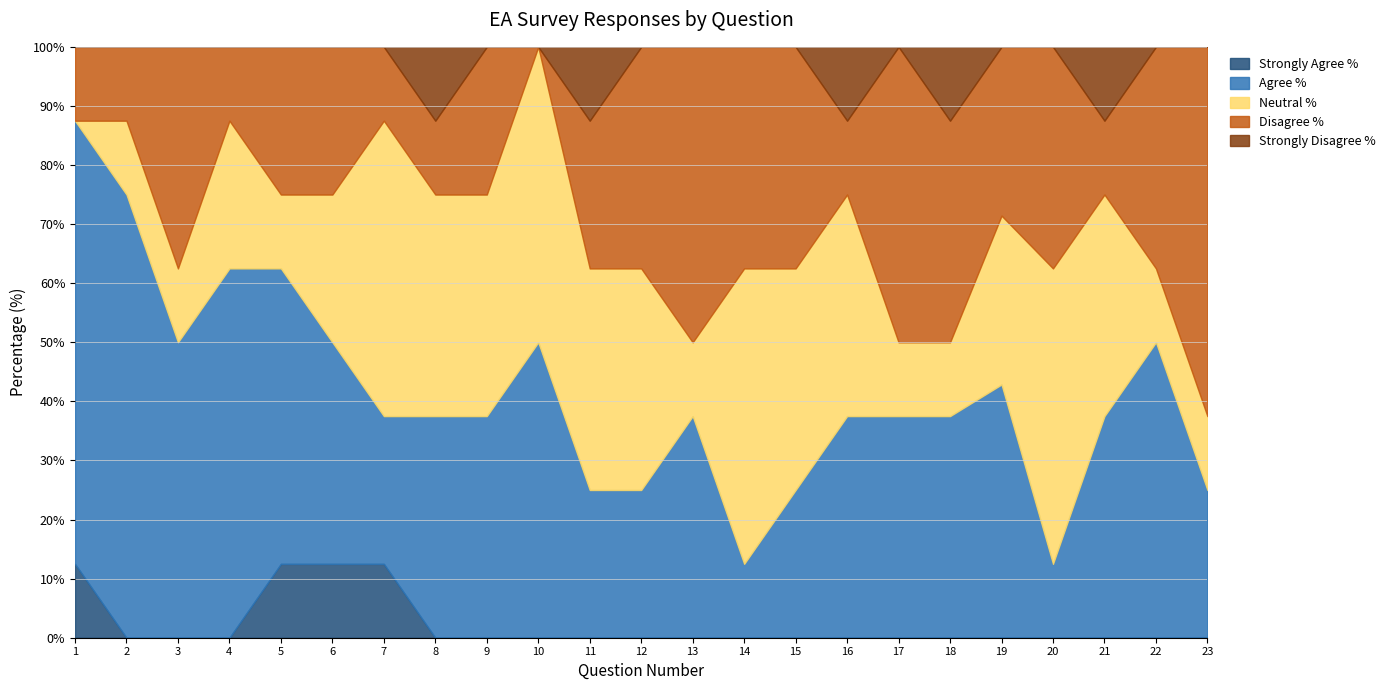

Reading left to right, extract all data points from this chart.

Strongly Agree %: 1=12.5	2=0.0	3=0.0	4=0.0	5=12.5	6=12.5	7=12.5	8=0.0	9=0.0	10=0.0	11=0.0	12=0.0	13=0.0	14=0.0	15=0.0	16=0.0	17=0.0	18=0.0	19=0.0	20=0.0	21=0.0	22=0.0	23=0.0
Agree %: 1=75.0	2=75.0	3=50.0	4=62.5	5=50.0	6=37.5	7=25.0	8=37.5	9=37.5	10=50.0	11=25.0	12=25.0	13=37.5	14=12.5	15=25.0	16=37.5	17=37.5	18=37.5	19=42.9	20=12.5	21=37.5	22=50.0	23=25.0
Neutral %: 1=0.0	2=12.5	3=12.5	4=25.0	5=12.5	6=25.0	7=50.0	8=37.5	9=37.5	10=50.0	11=37.5	12=37.5	13=12.5	14=50.0	15=37.5	16=37.5	17=12.5	18=12.5	19=28.6	20=50.0	21=37.5	22=12.5	23=12.5
Disagree %: 1=12.5	2=12.5	3=37.5	4=12.5	5=25.0	6=25.0	7=12.5	8=12.5	9=25.0	10=0.0	11=25.0	12=37.5	13=50.0	14=37.5	15=37.5	16=12.5	17=50.0	18=37.5	19=28.6	20=37.5	21=12.5	22=37.5	23=62.5
Strongly Disagree %: 1=0.0	2=0.0	3=0.0	4=0.0	5=0.0	6=0.0	7=0.0	8=12.5	9=0.0	10=0.0	11=12.5	12=0.0	13=0.0	14=0.0	15=0.0	16=12.5	17=0.0	18=12.5	19=0.0	20=0.0	21=12.5	22=0.0	23=0.0